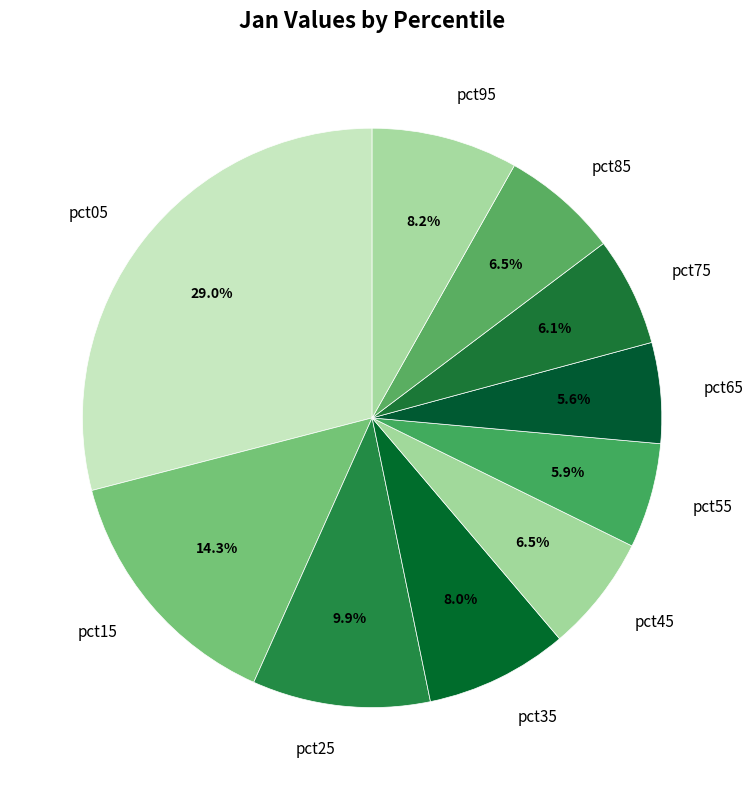

Is the sum of pct95 and pct75 greater than half?

No